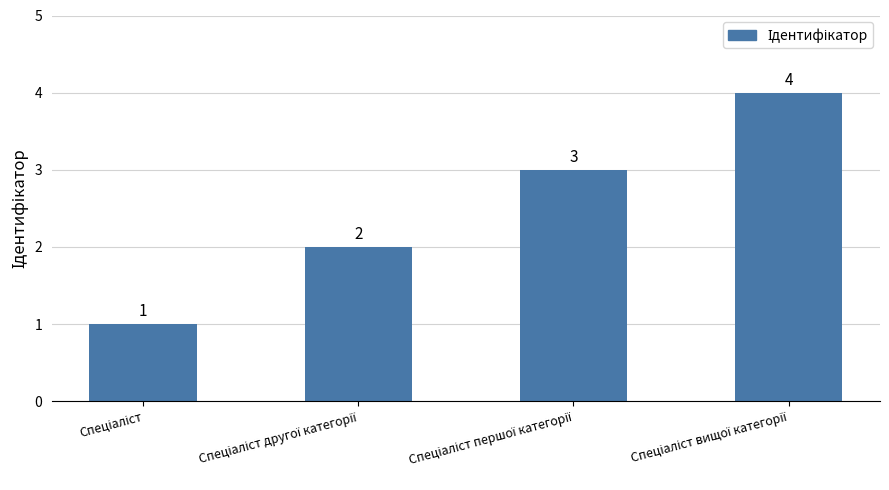

What is the value of the 4th bar from the left?

4